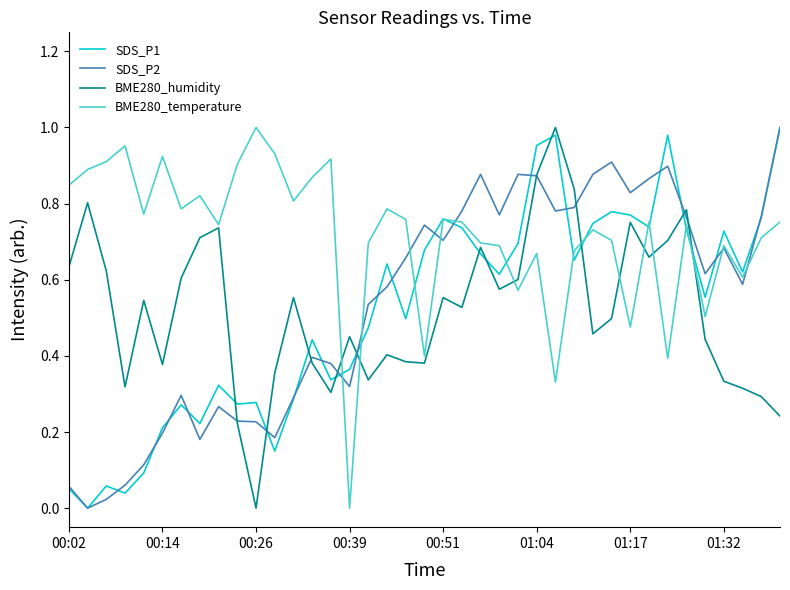

How many values in SDS_P1 are above zero?

38